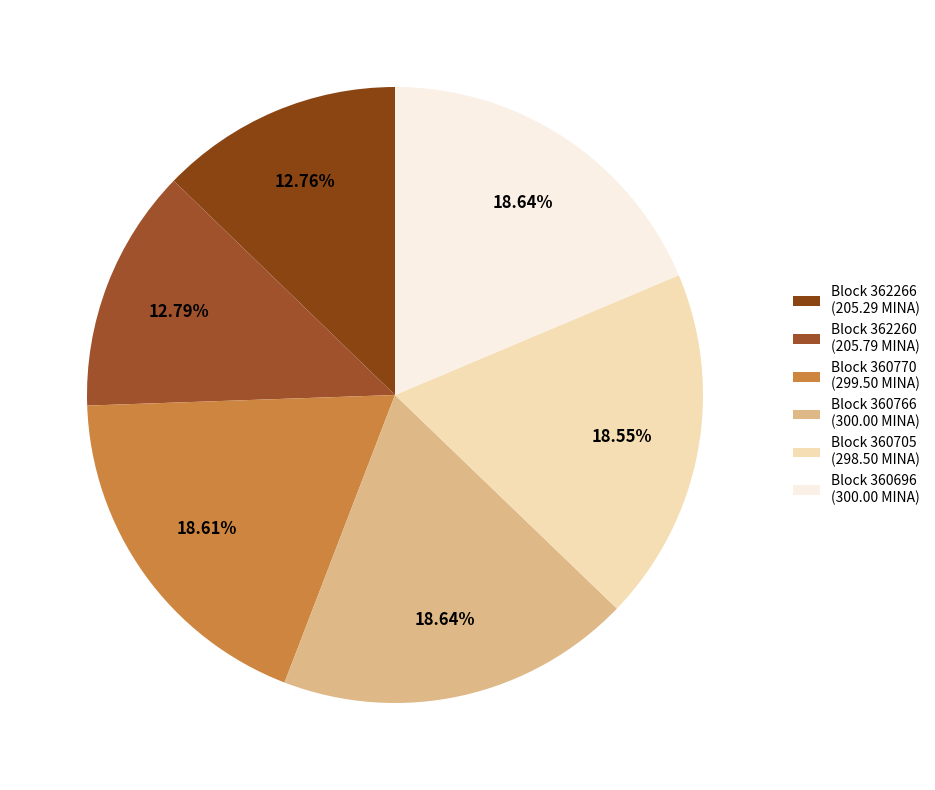

What is the largest slice in the pie chart?

360766